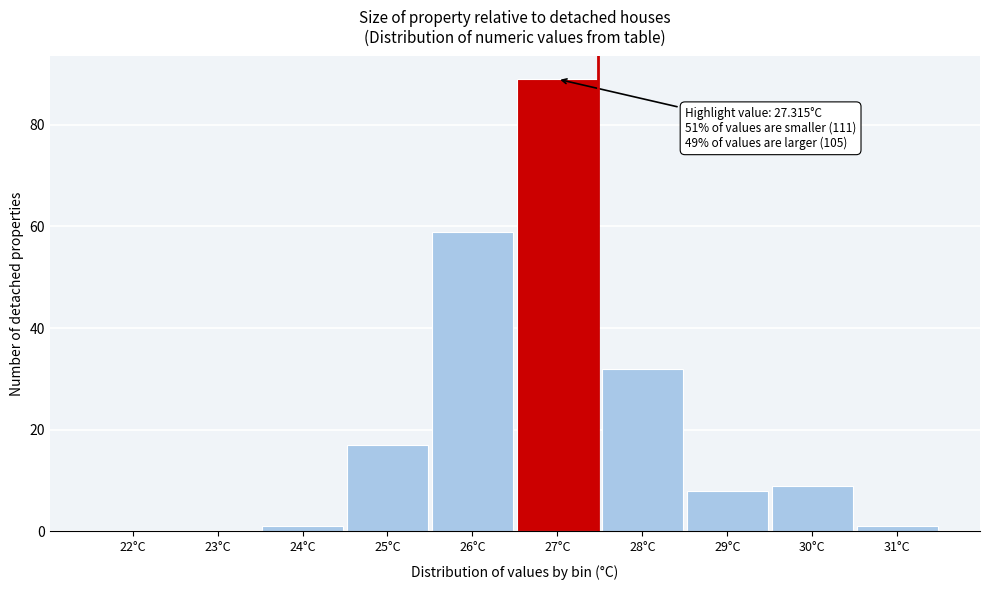

Reading right to left, extract all data points from this chart.

31°C=1	30°C=9	29°C=8	28°C=32	27°C=89	26°C=59	25°C=17	24°C=1	23°C=0	22°C=0